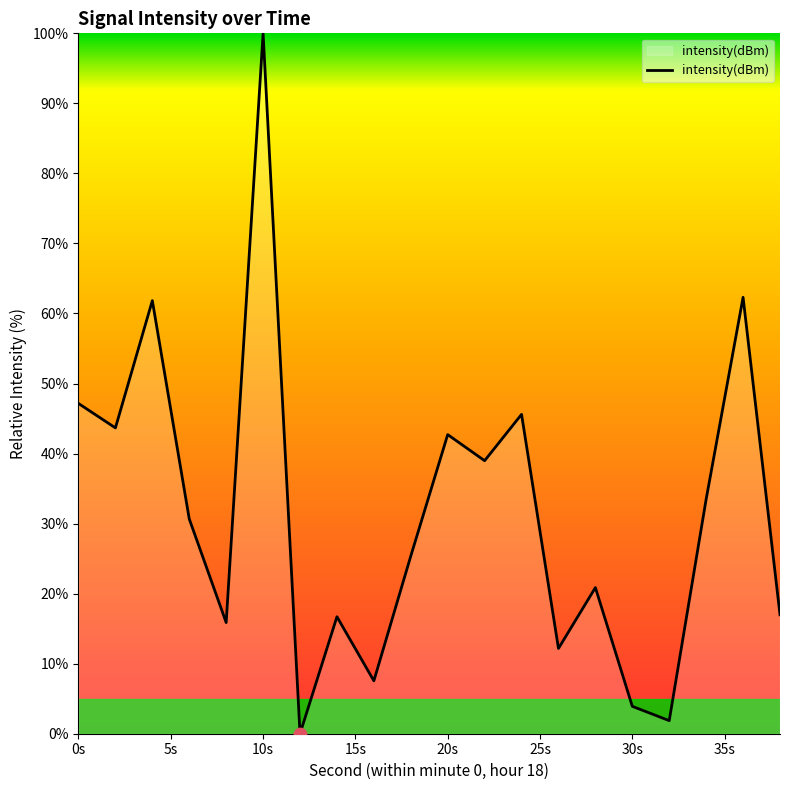

What is the difference between the maximum and minimum values?

100.0